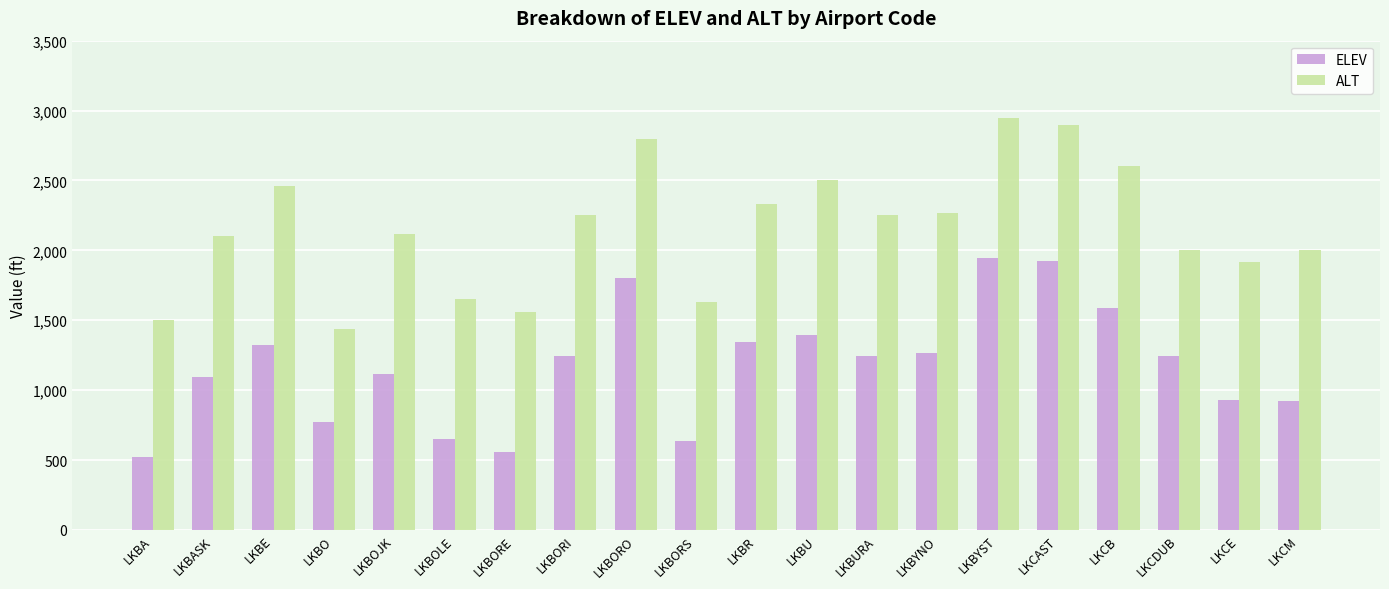

What is the difference between the maximum and second lowest values in the ELEV series?

1384